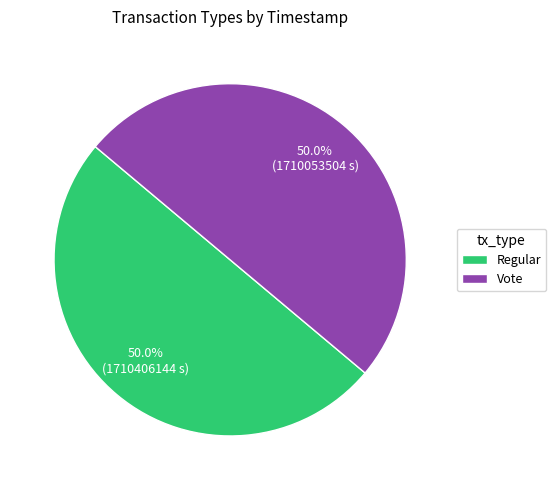

Count the number of slices in the pie.

2